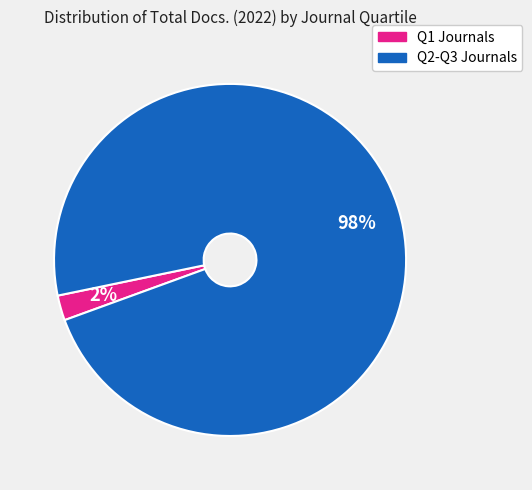

Is there any slice that represents more than half of the pie?

Yes